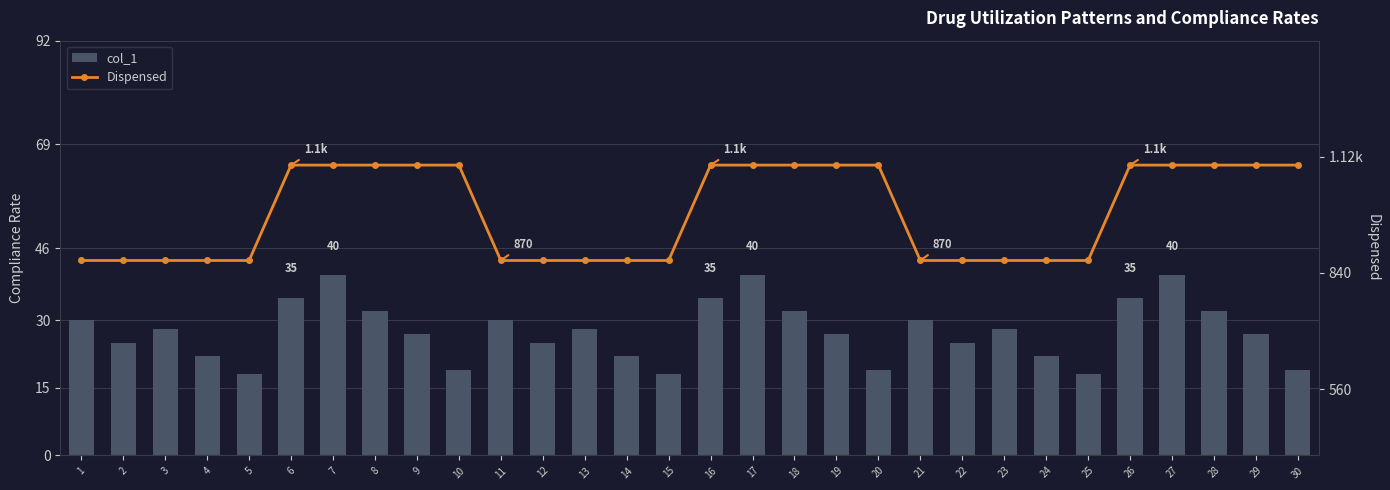

How many categories are shown in the chart?

30